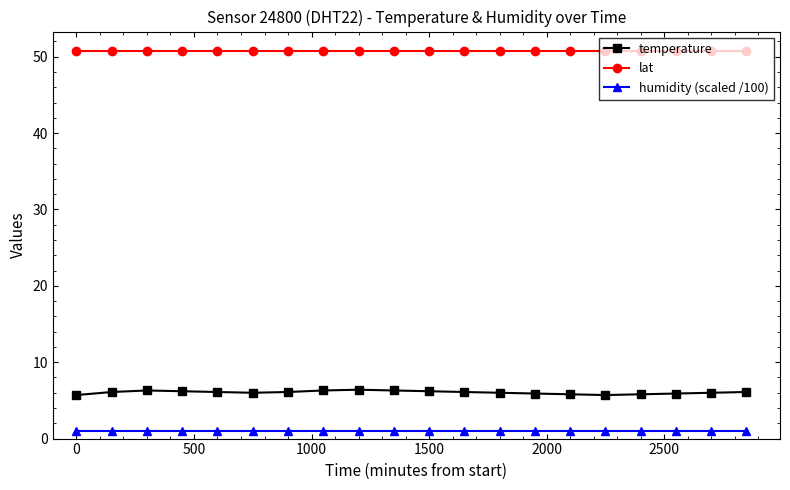

What is the greatest value displayed?

50.8